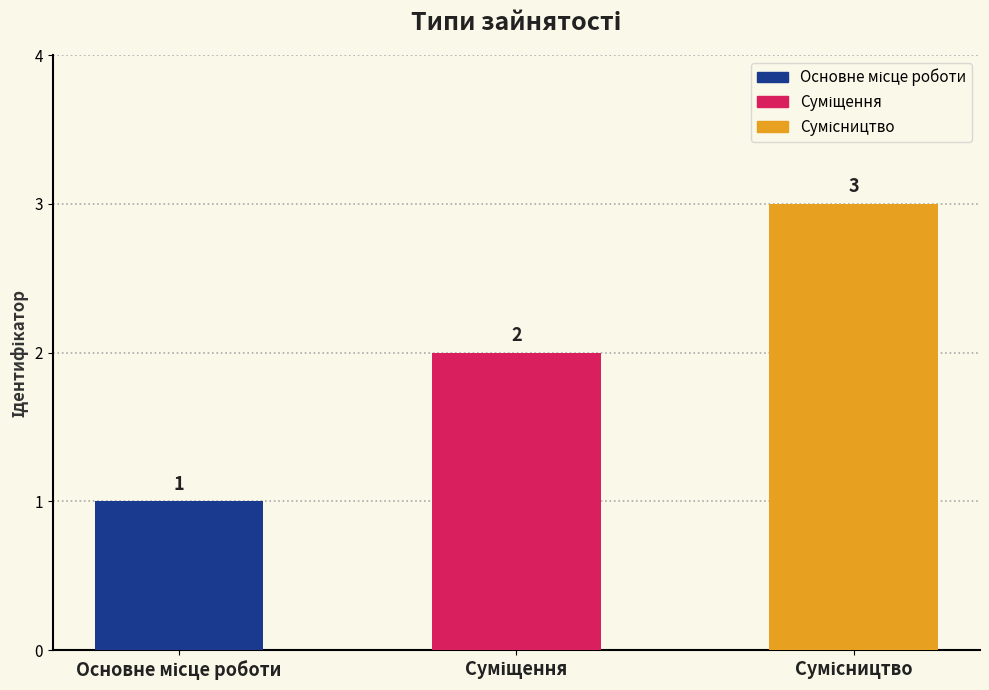

What is the value of the 1st bar from the left?

1